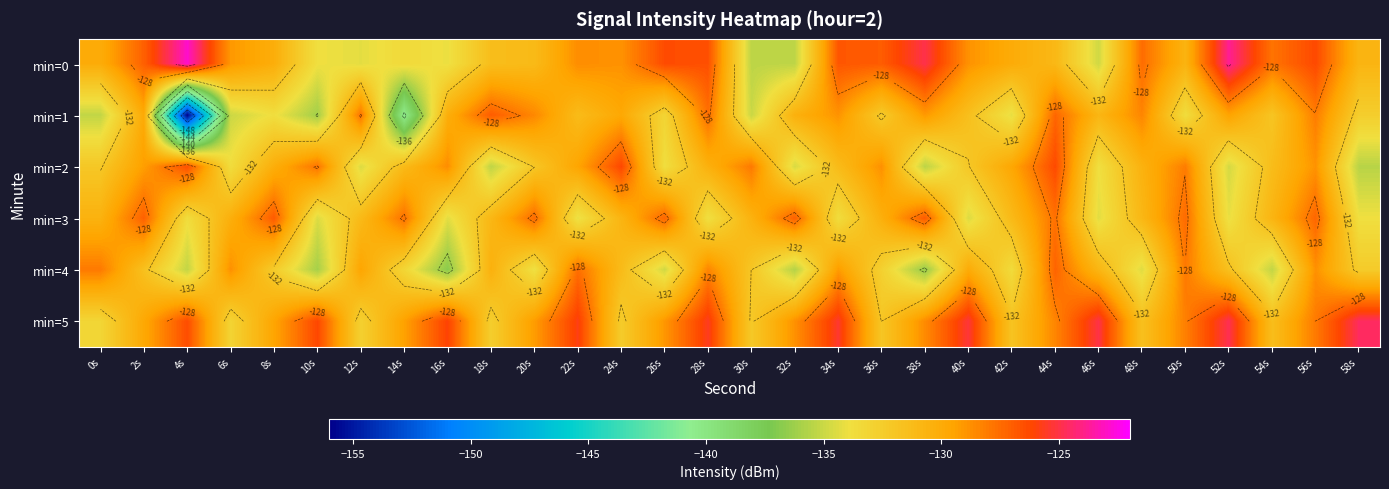

Is it true that min=4 equals -212.7 at 34s?

False